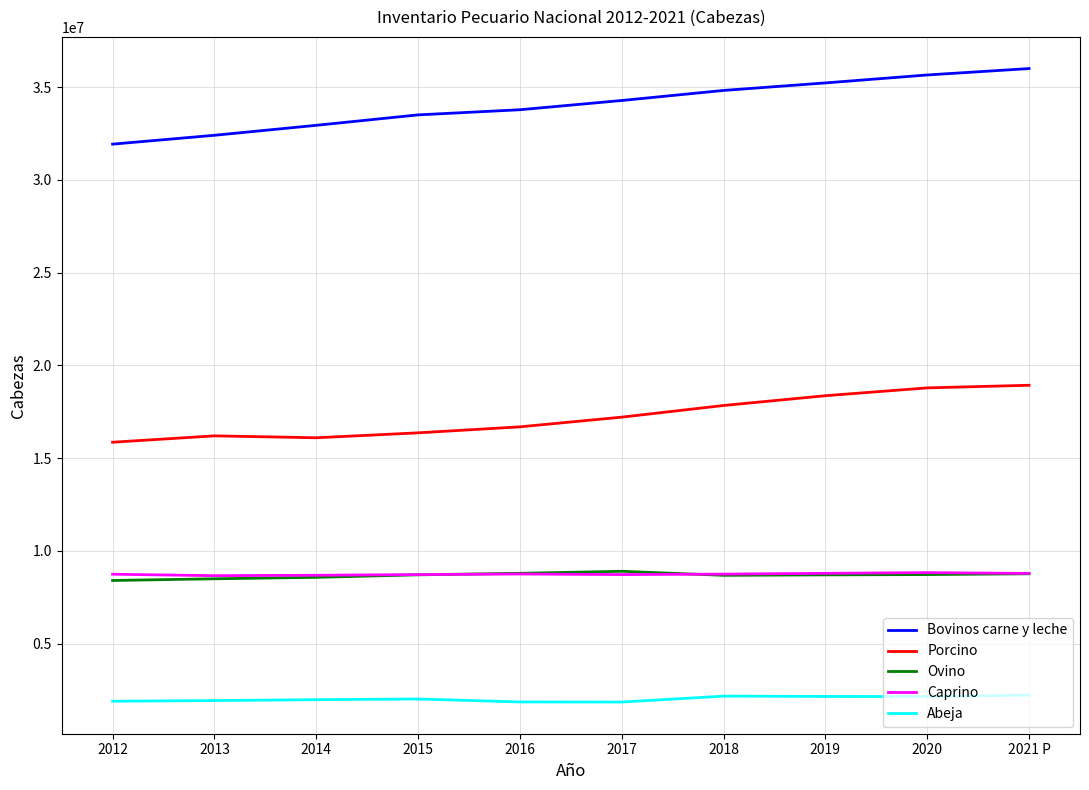

What are all the series names shown in the legend?

Bovinos carne y leche, Porcino, Ovino, Caprino, Abeja